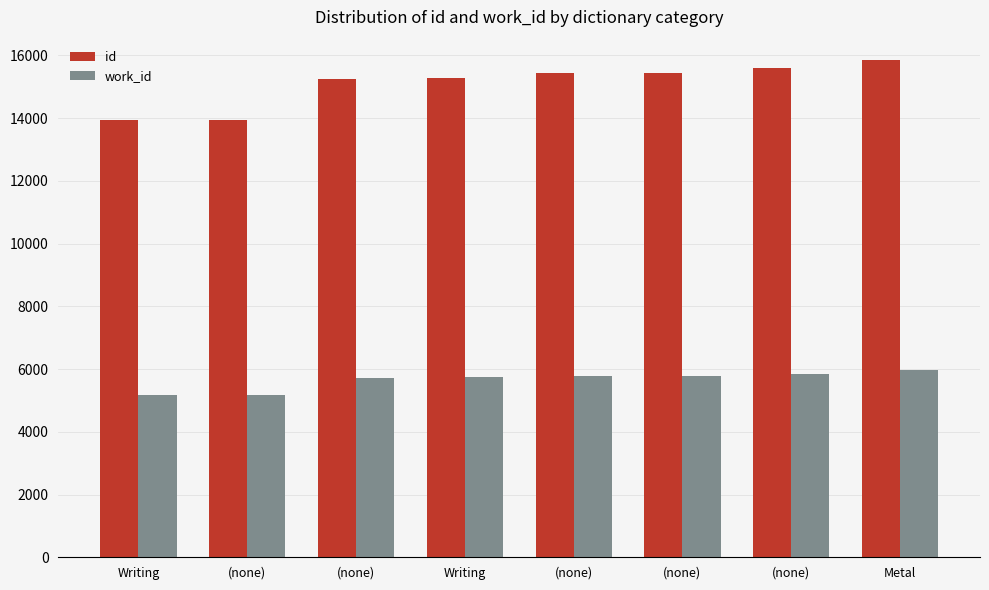

Which series has the largest range (max minus min)?

id